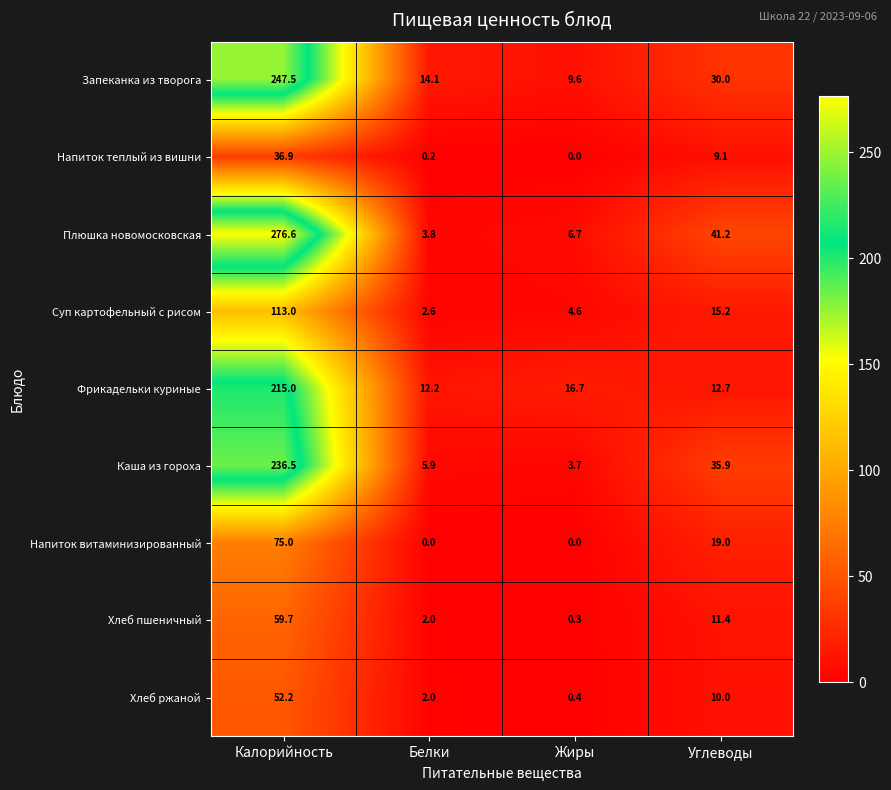

What is the difference between the Хлеб ржаной values at Белки and Жиры?

1.6